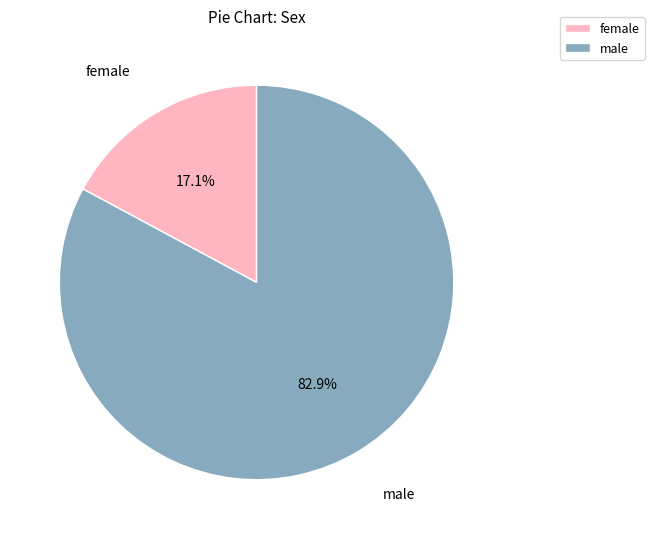

How many segments does this pie chart have?

2